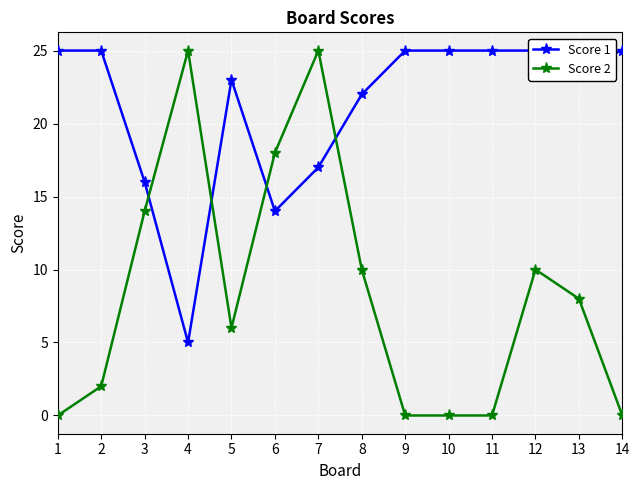

Which series has the largest total across all categories?

Score 1